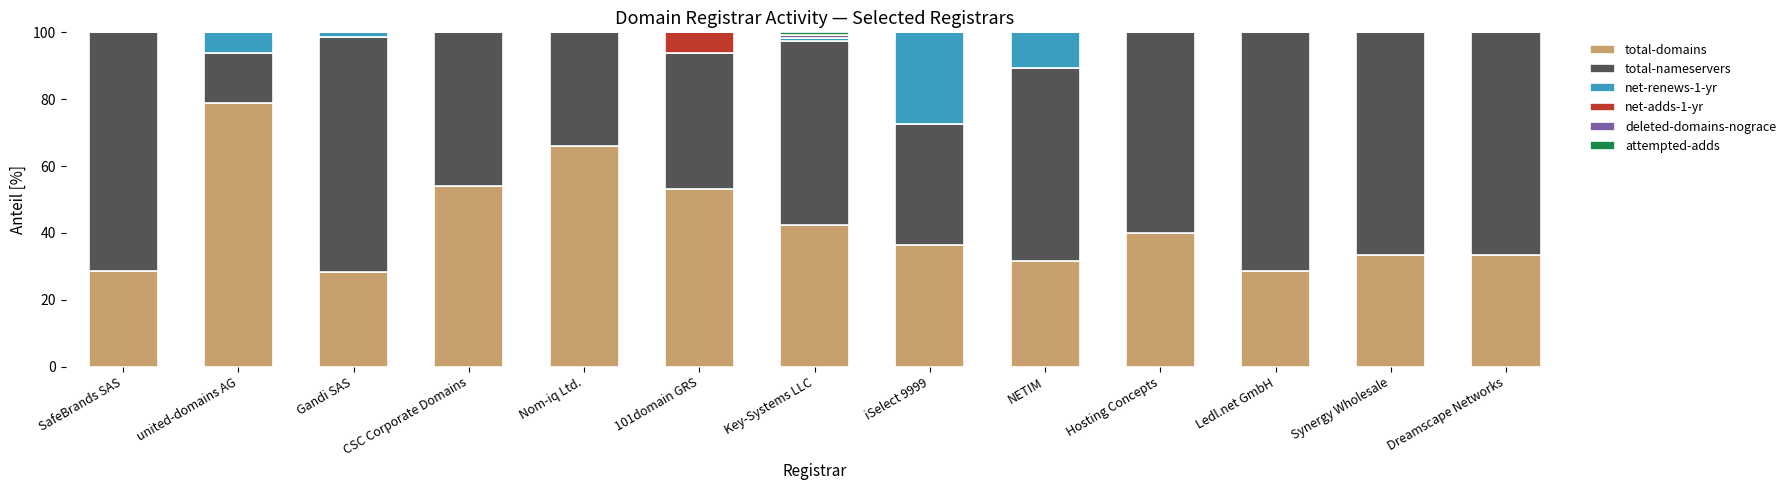

What is the highest value of the total-domains series?

78.8